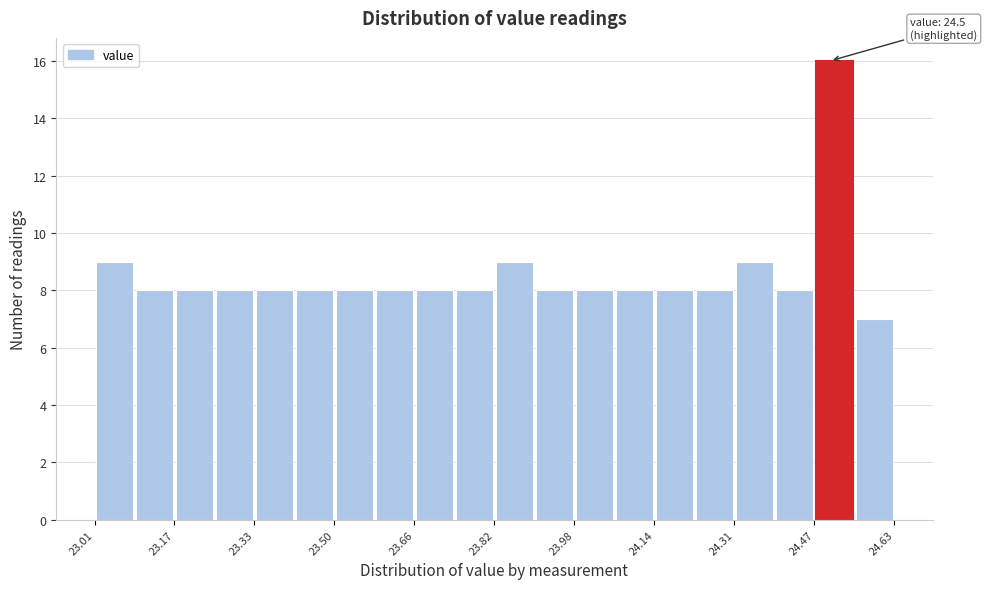

Over which range of the x-axis is the bar tallest?

24.46 to 24.54